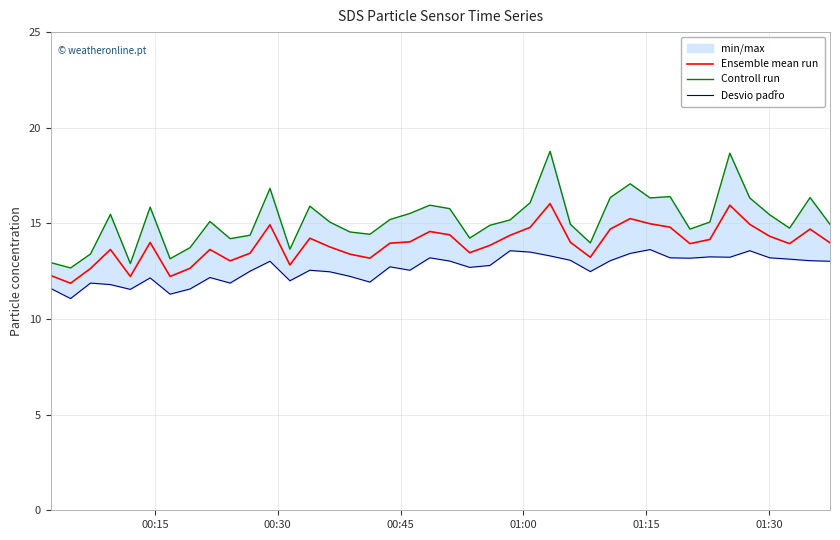

True or false: Ensemble mean run and Desvio padr̃o intersect in this chart.

False